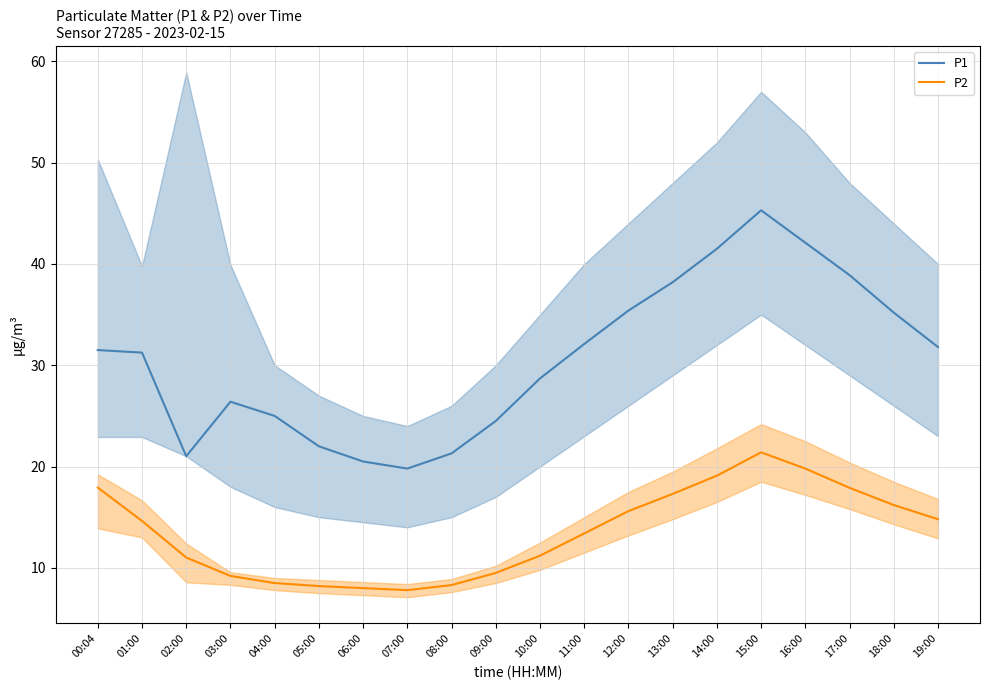

Is the value of P1 at 10:00 greater than the value of P2 at 17:00?

Yes